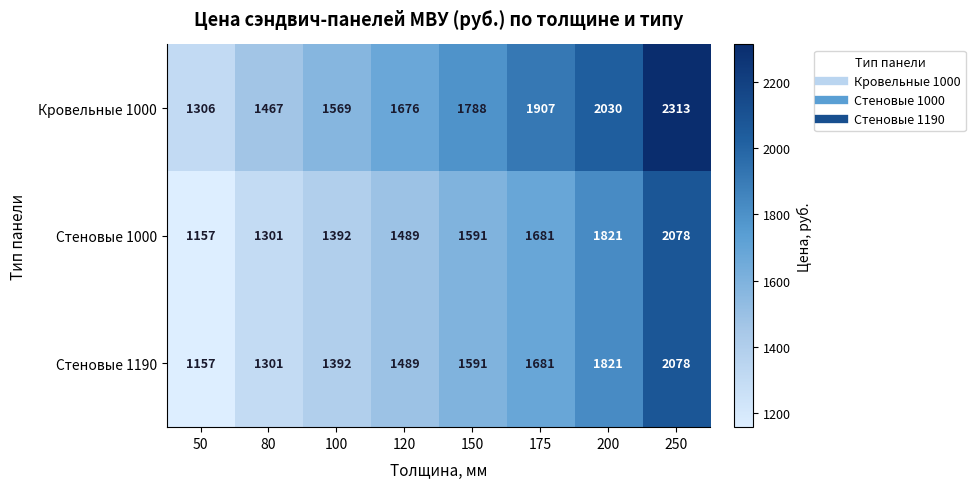

The Стеновые 1190 series shows 1681 at 175. True or false?

True